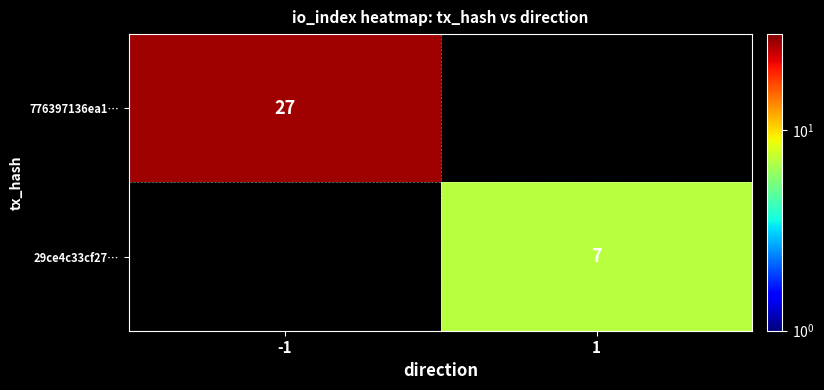

True or false: 776397136ea1… has a value of 46 at -1.

False